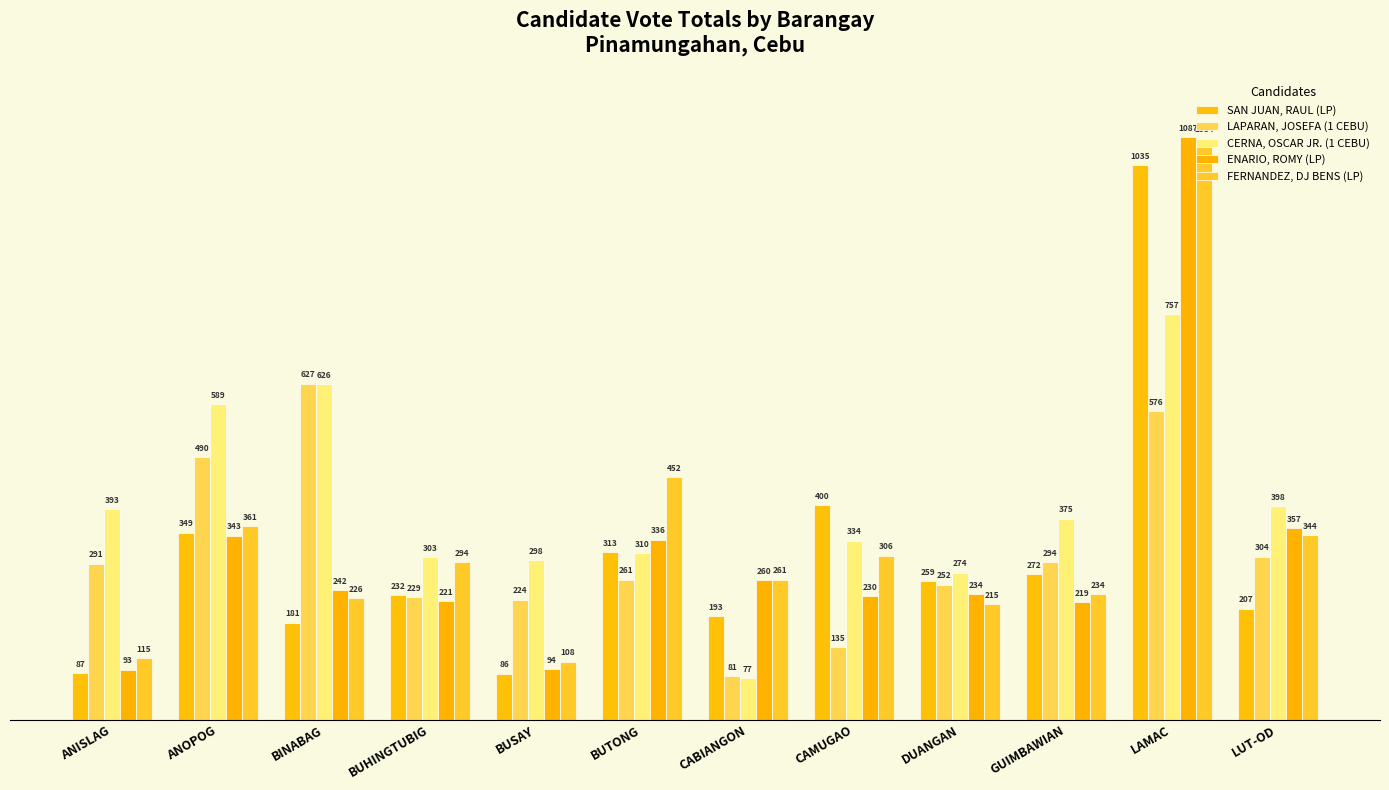

What is the total value across all series at BUTONG?

1672